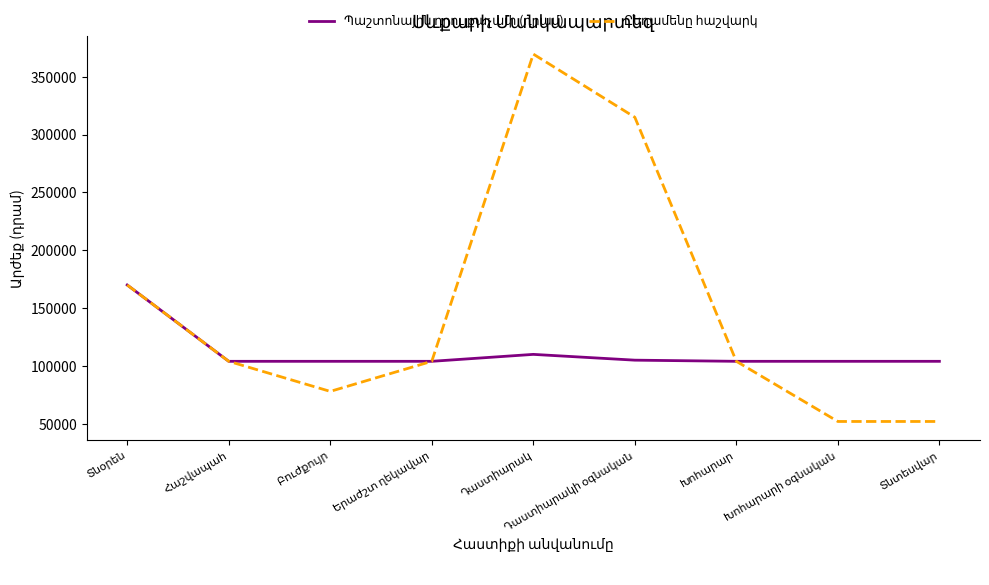

What is the smallest value displayed?

52000